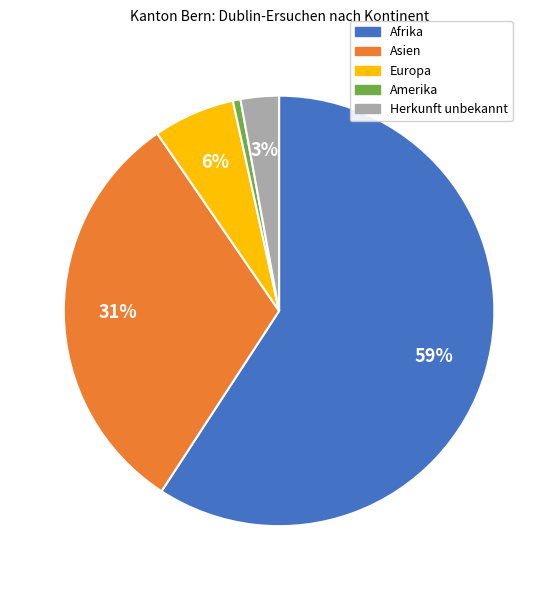

What is the smallest slice in the pie chart?

Amerika